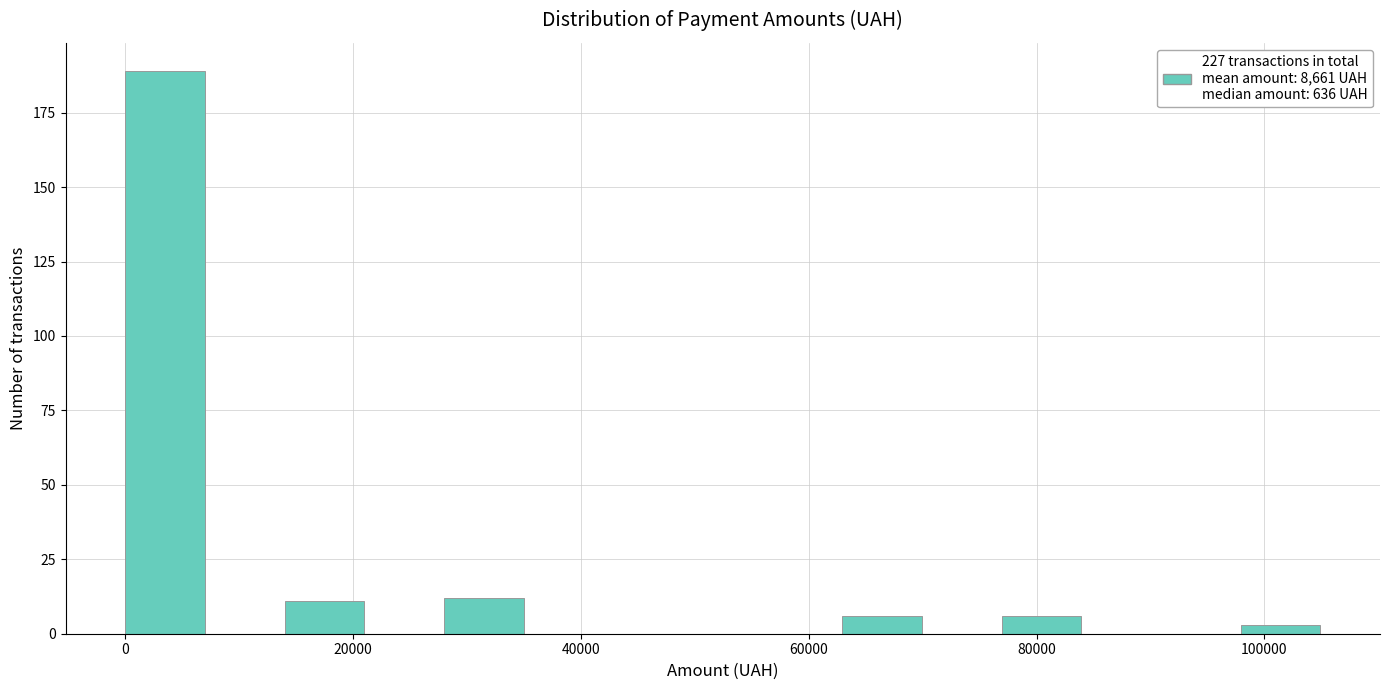

Around what value on the x-axis is the tallest bar? Give the approximate position of its centre, as read against the axis.

4000